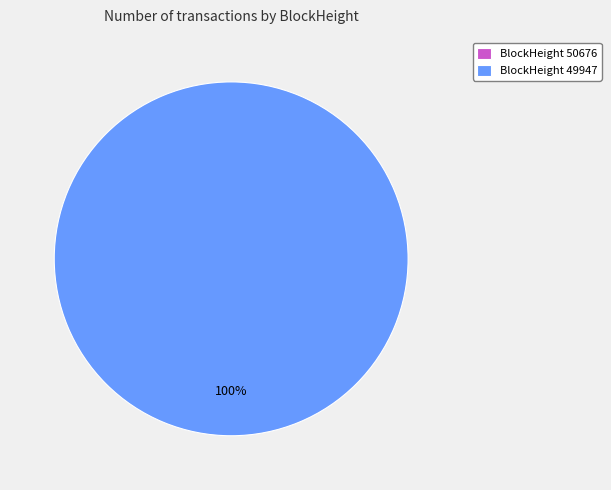

Is there any slice that represents more than half of the pie?

Yes